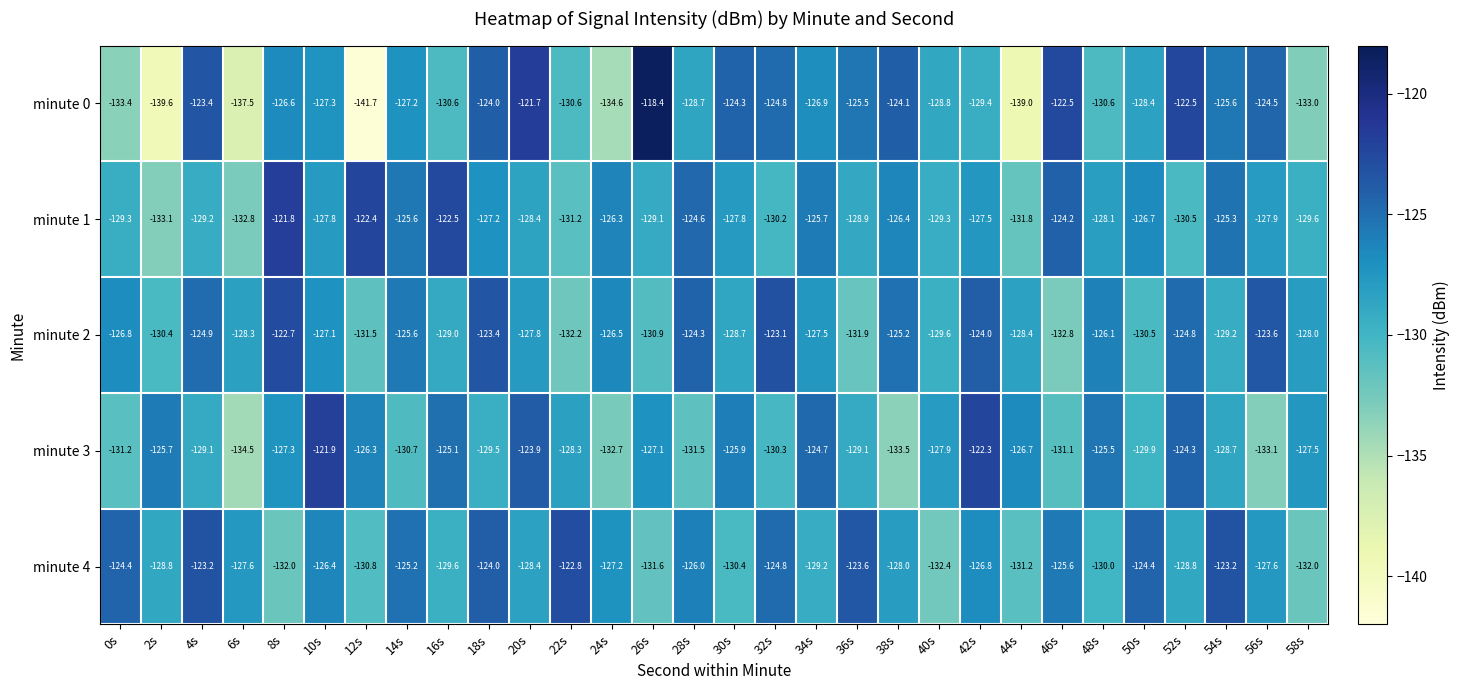

Count the number of categories in the chart.

30